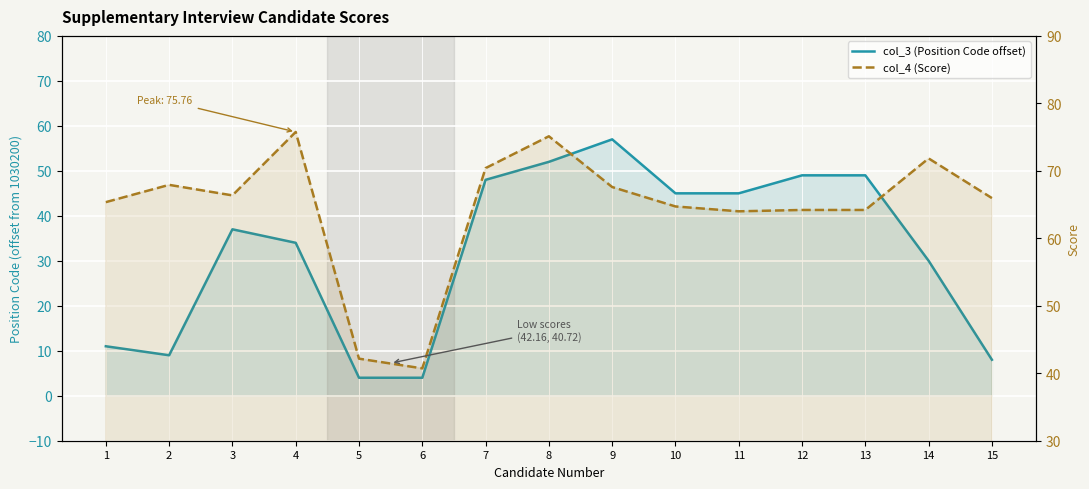

List the labels in order of col_4 (Score) value, largest first.

4, 8, 14, 7, 2, 9, 3, 15, 1, 10, 12, 13, 11, 5, 6